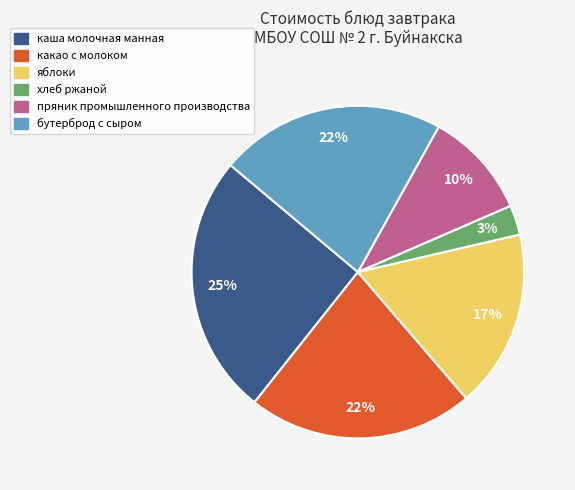

To the nearest percent, what is the combined percentage of какао с молоком and хлеб ржаной?

25%